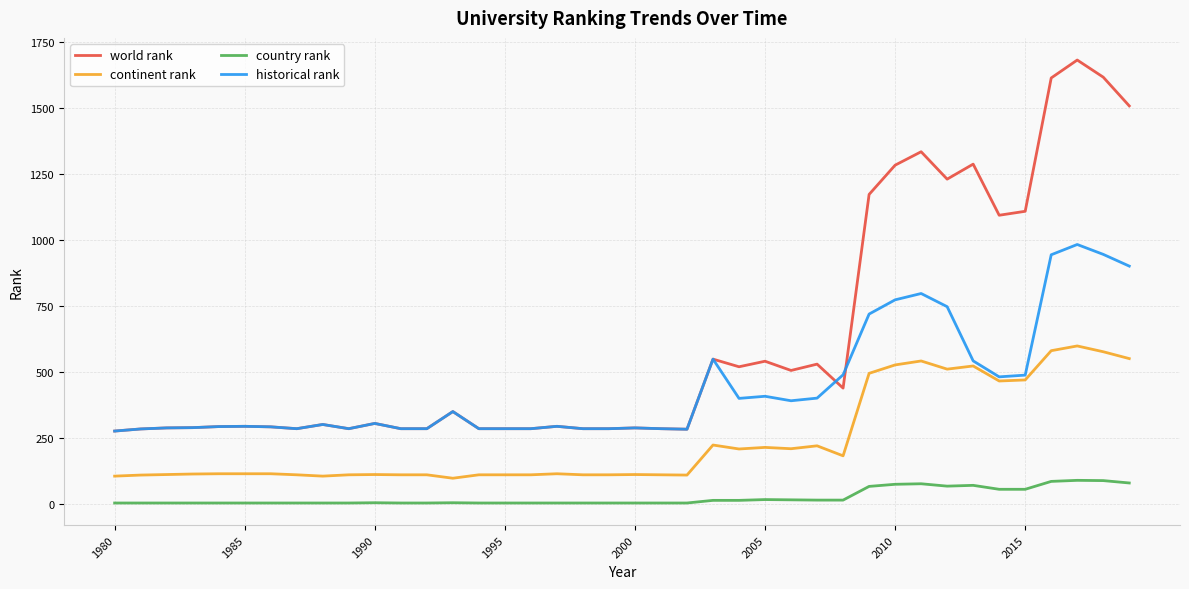

List the series in order of their peak value, lowest first.

country rank, continent rank, historical rank, world rank